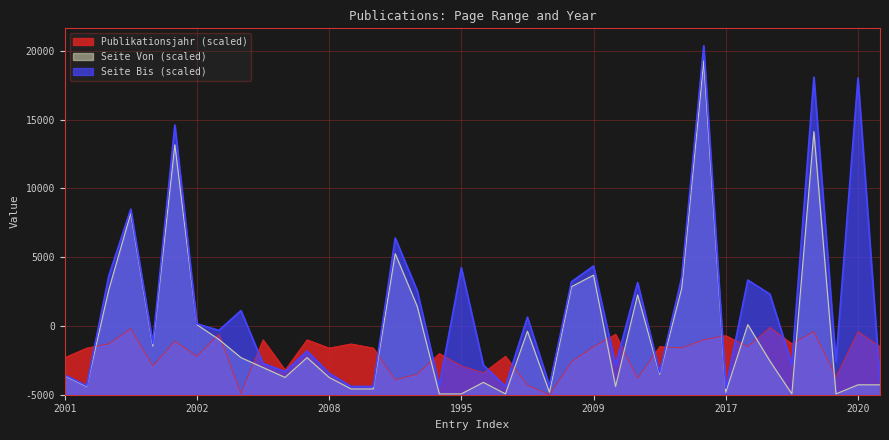

What is the spread (max minus min) of values at 2011?

4940